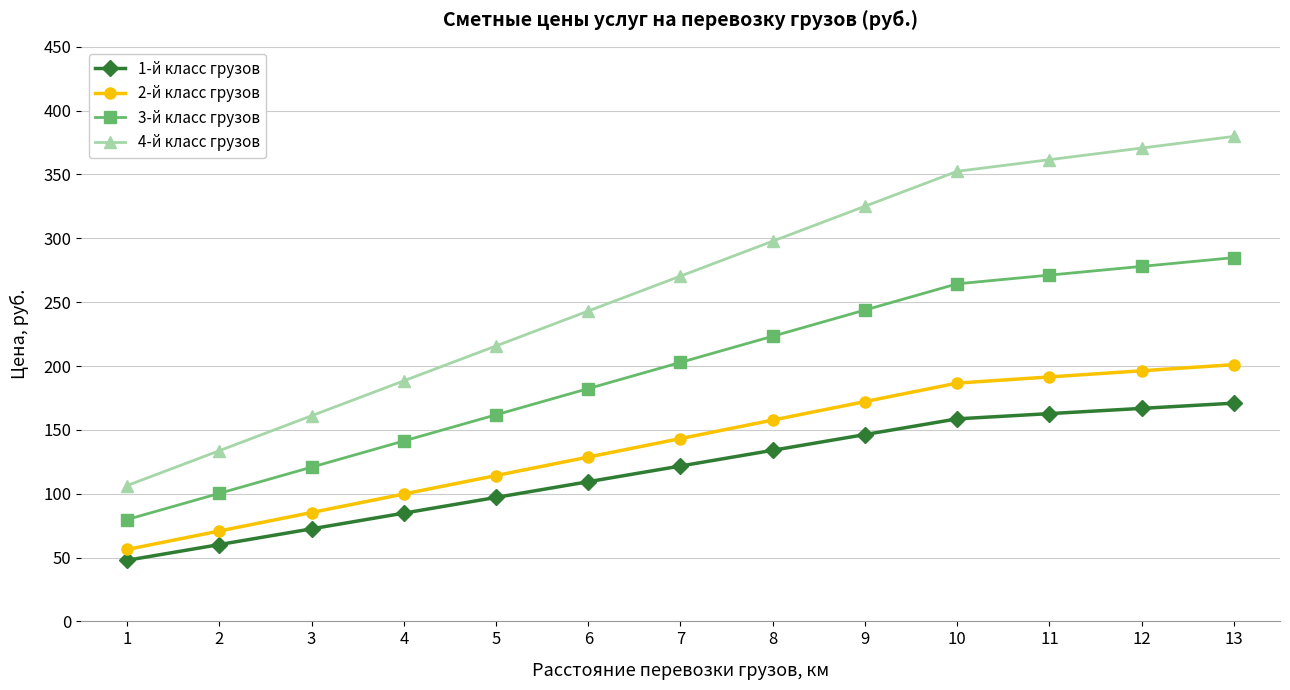

At how many categories does at least one series exceed 193?

9